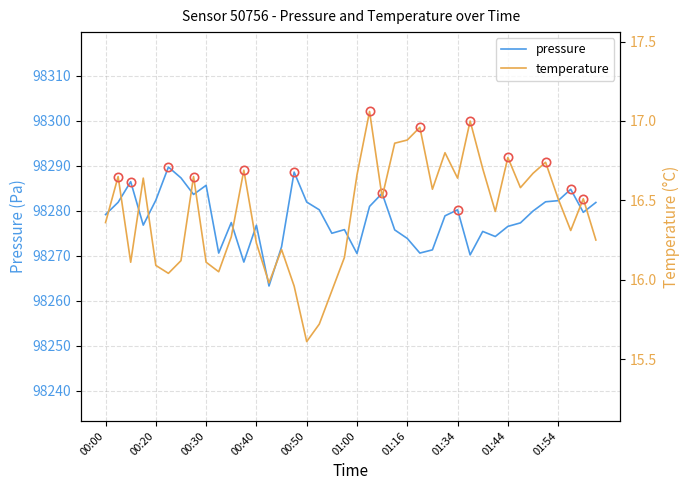

What value does the pressure series have at 01:16?

98273.9